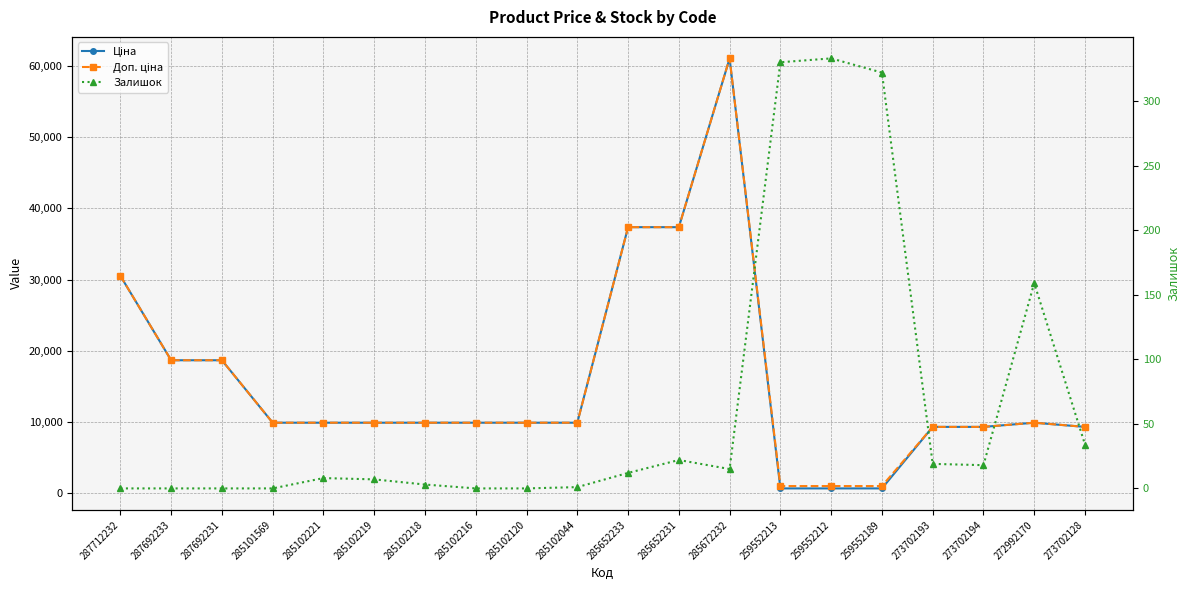

Which label corresponds to the smallest value in the chart?

287712232